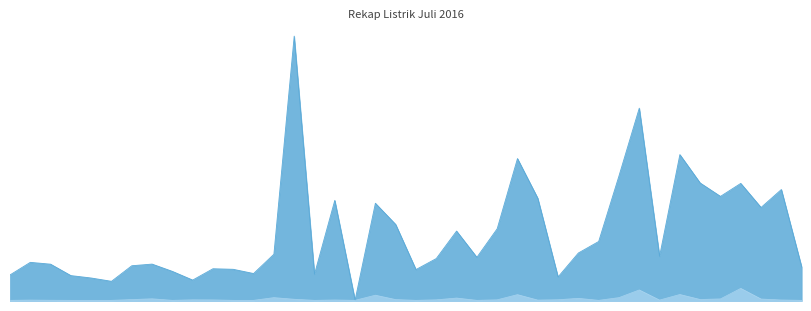

Is it true that AIR equals 12000 at 18?

True